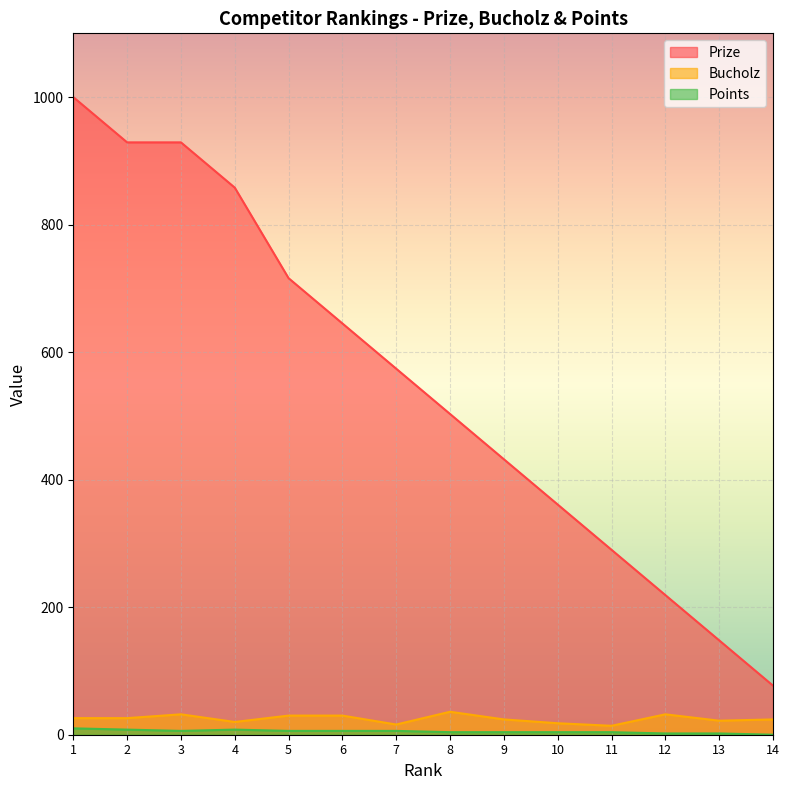

Reading left to right, what are all the values shown in this chart?

Prize: 1000	929	929	858	716	645	574	503	432	361	290	219	148	77
Bucholz: 26	26	32	20	30	30	16	36	24	18	14	32	22	24
Points: 10	8	6	8	6	6	6	4	4	4	4	2	2	0